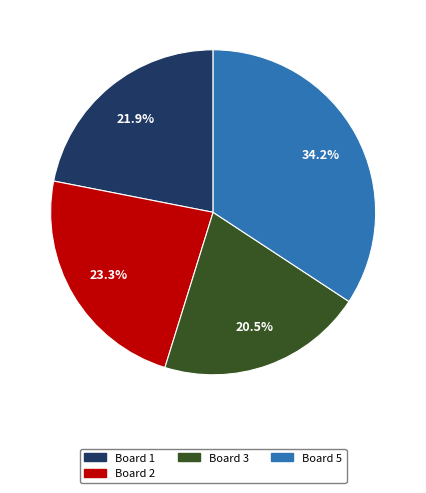

Is there a majority slice in this chart?

No